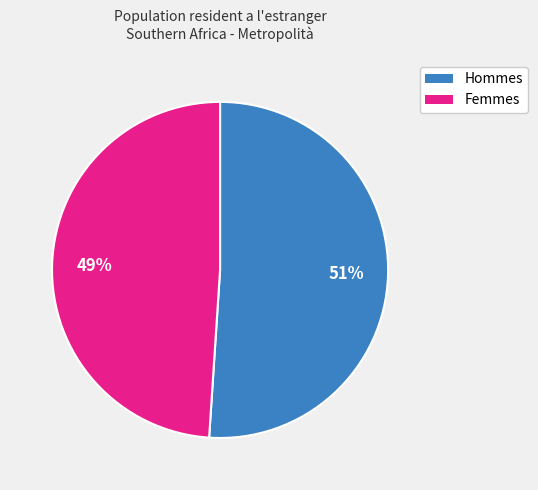

Is there any slice that represents more than half of the pie?

Yes